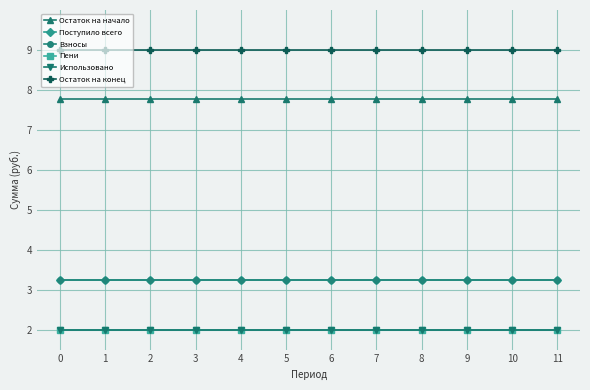

Reading left to right, transcribe all the data shown in this chart.

Остаток на начало: 7.8	7.8	7.8	7.8	7.8	7.8	7.8	7.8	7.8	7.8	7.8	7.8
Поступило всего: 3.2	3.2	3.2	3.2	3.2	3.2	3.2	3.2	3.2	3.2	3.2	3.2
Взносы: 3.2	3.2	3.2	3.2	3.2	3.2	3.2	3.2	3.2	3.2	3.2	3.2
Пени: 2.0	2.0	2.0	2.0	2.0	2.0	2.0	2.0	2.0	2.0	2.0	2.0
Использовано: 2.0	2.0	2.0	2.0	2.0	2.0	2.0	2.0	2.0	2.0	2.0	2.0
Остаток на конец: 9.0	9.0	9.0	9.0	9.0	9.0	9.0	9.0	9.0	9.0	9.0	9.0